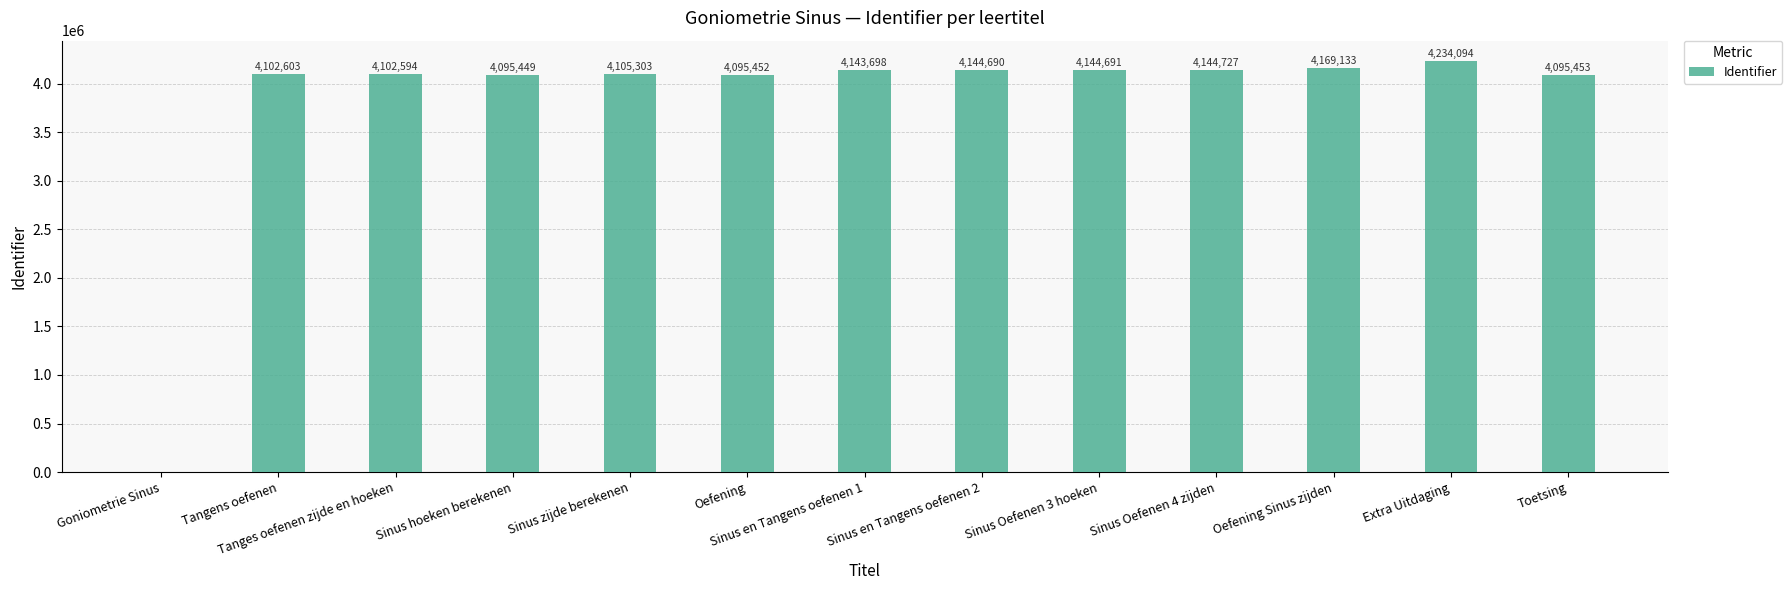

What is the sum of the values at Sinus Oefenen 4 zijden and Sinus zijde berekenen?

8250030